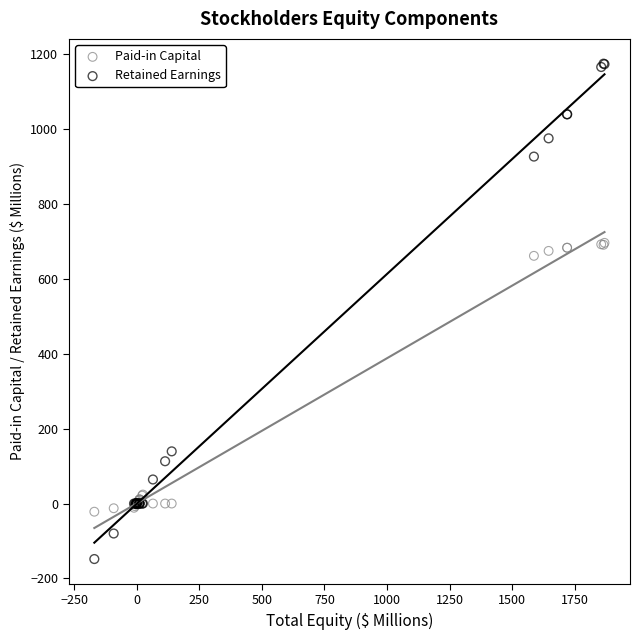

Which series reaches the maximum Y coordinate?

Retained Earnings